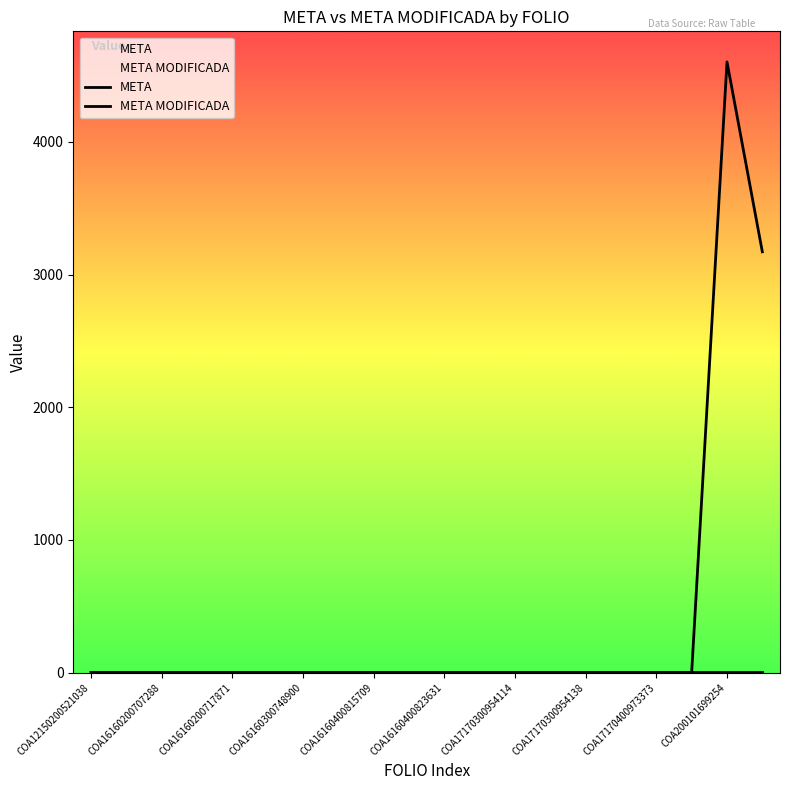

What are all the series names shown in the legend?

META, META MODIFICADA